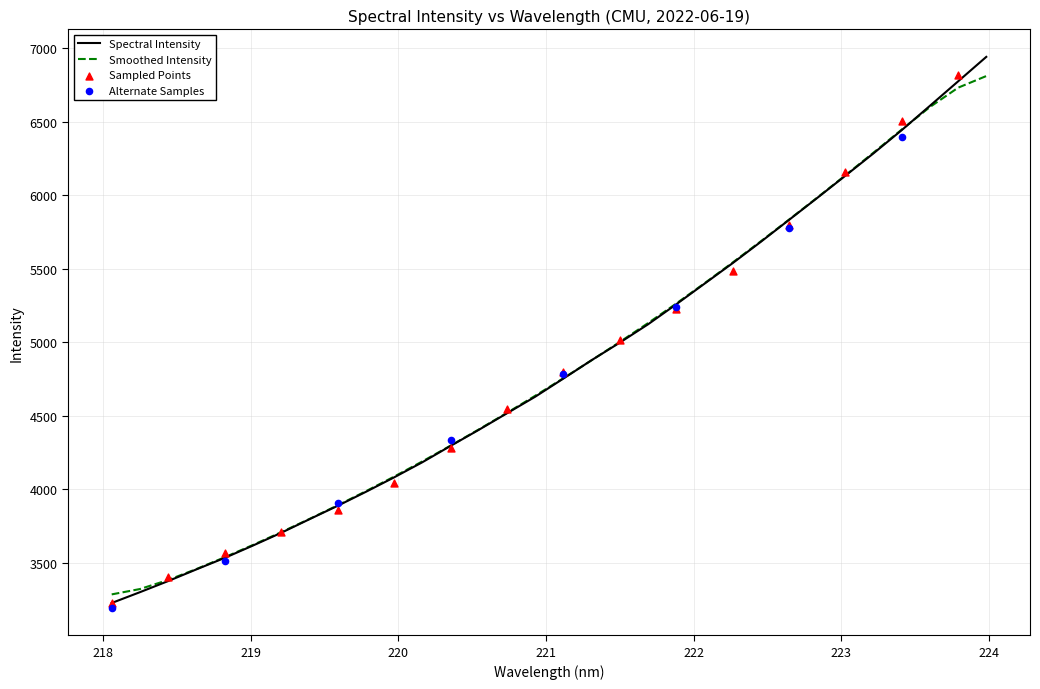

What is the maximum value for Smoothed Intensity?

6809.1